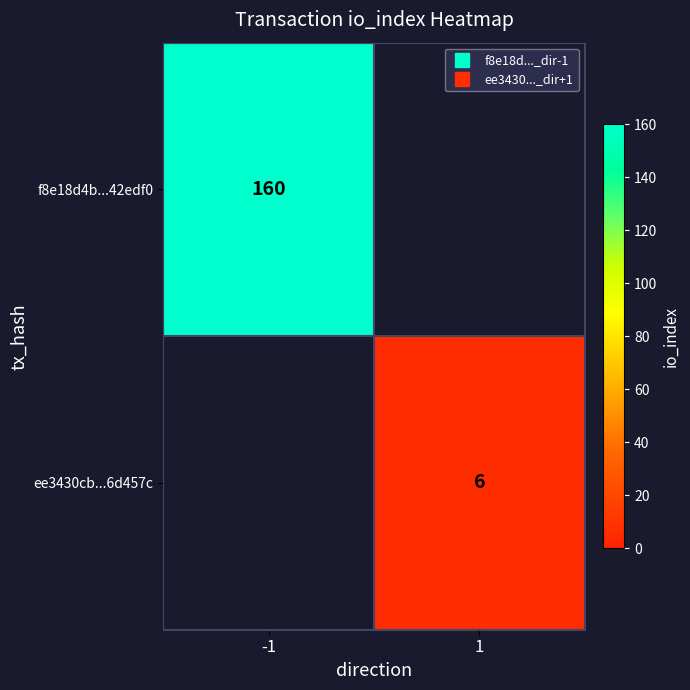

Which series has the largest range (max minus min)?

f8e18d4b...42edf0